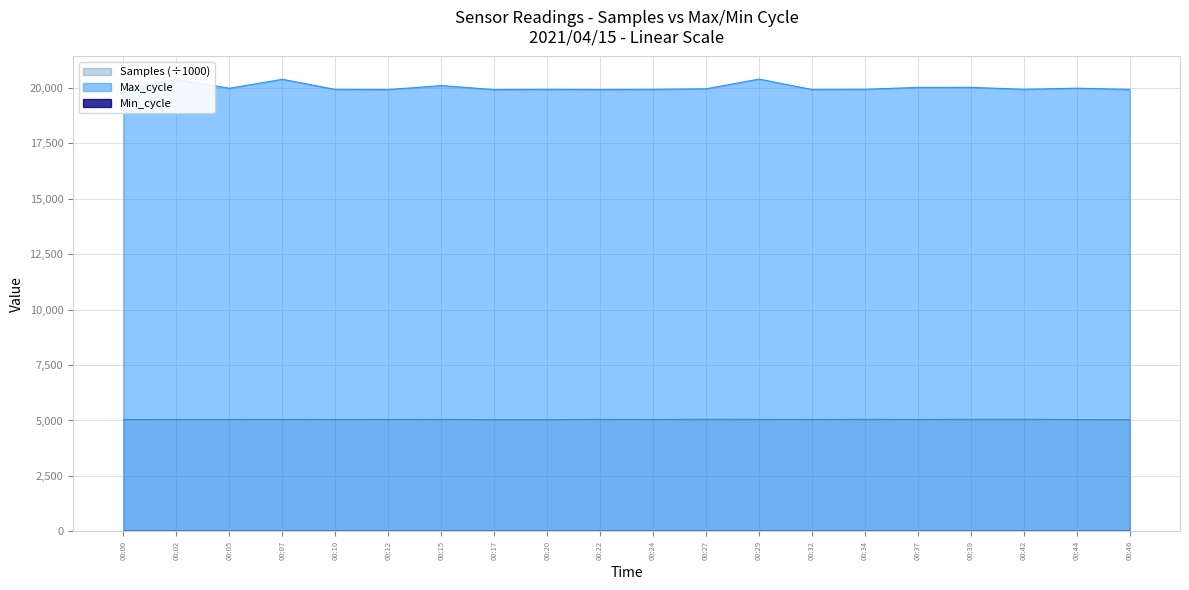

Which series has the largest total across all categories?

Max_cycle